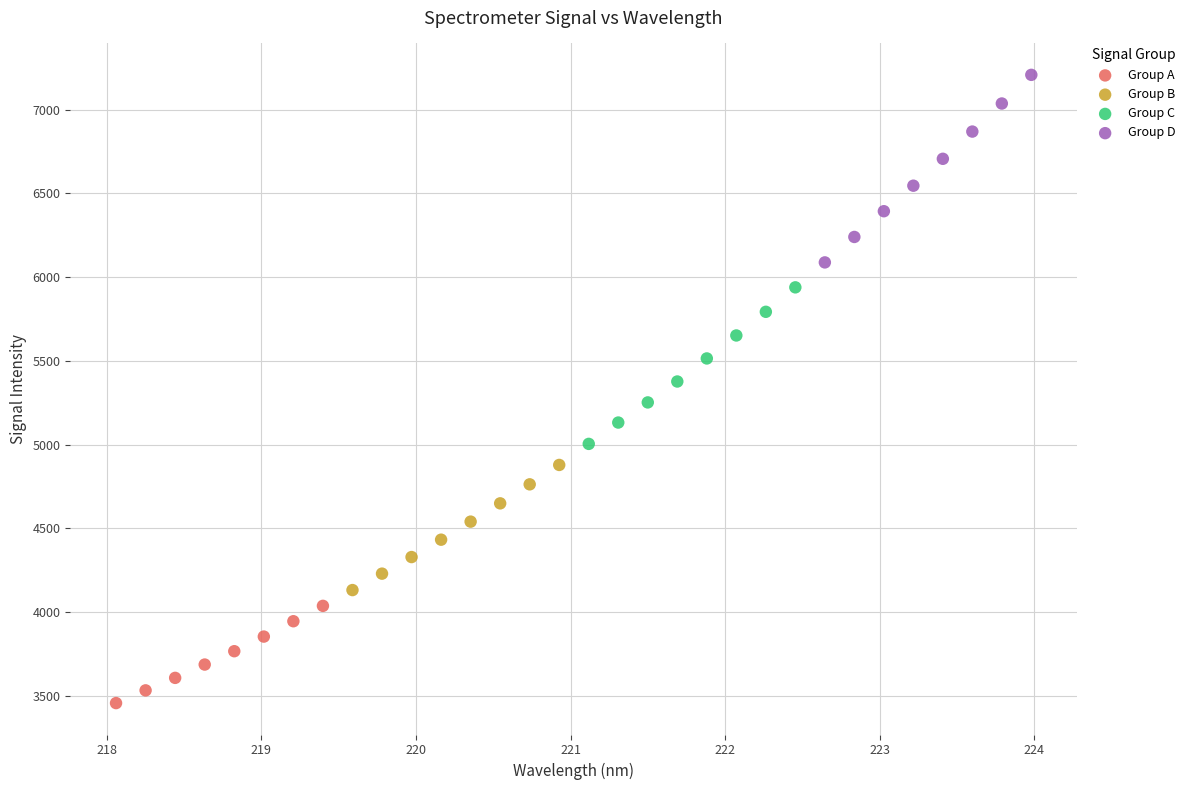

Which series reaches the minimum Y coordinate?

Group A